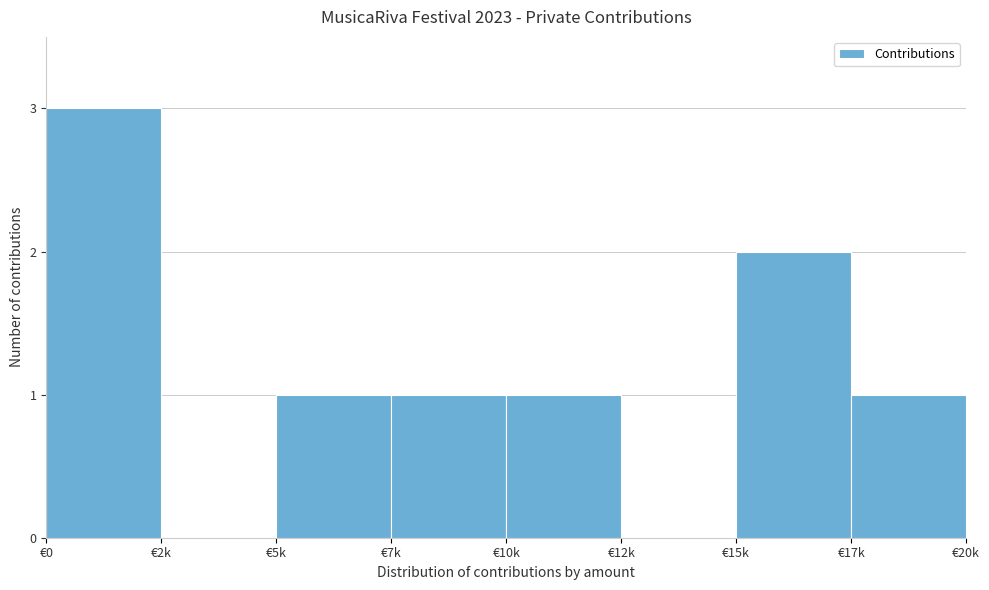

Reading right to left, what are all the values shown in this chart?

€17k=1	€15k=2	€12k=0	€10k=1	€7k=1	€5k=1	€2k=0	€0=3